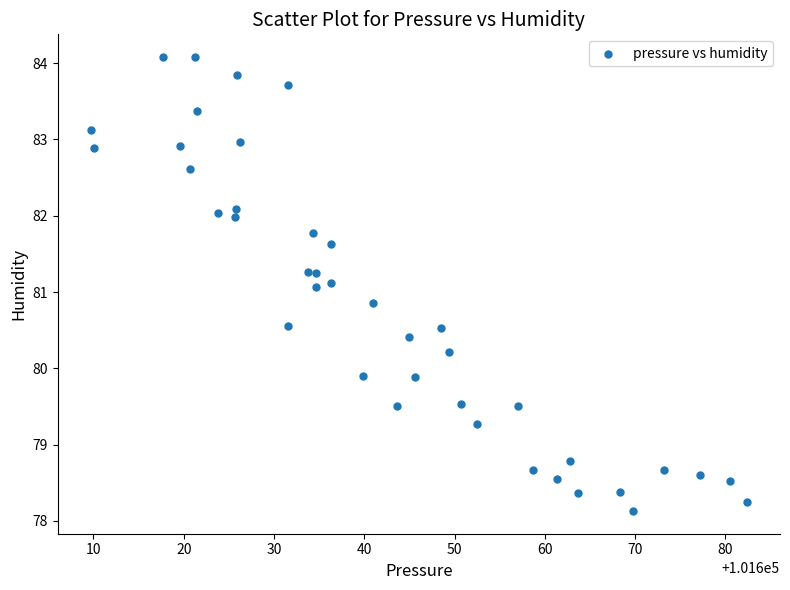

What is the range of X values (max minus min)?

72.7